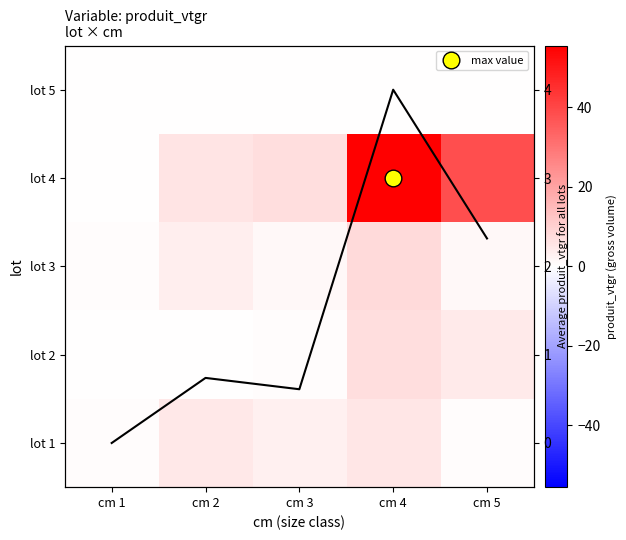

Which category has the highest value across all series?

cm 4